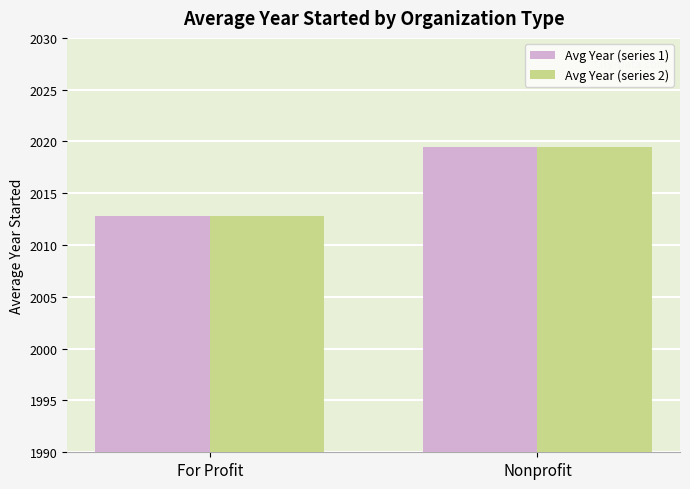

The value of Avg Year (series 2) at For Profit is 2820.3. True or false?

False